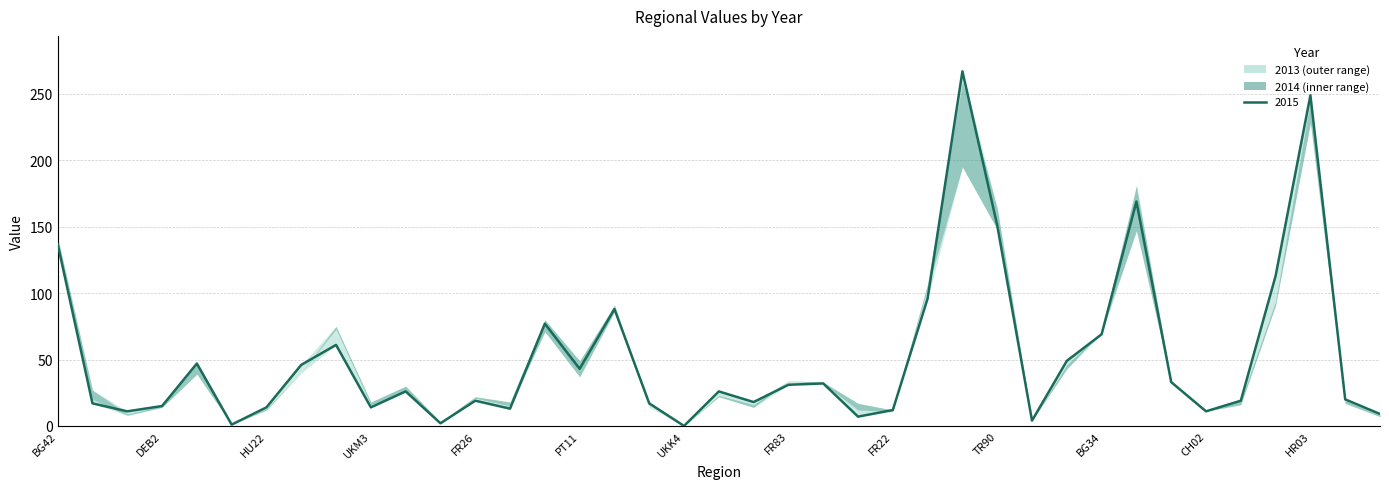

Which label corresponds to the smallest value in the chart?

UKK4